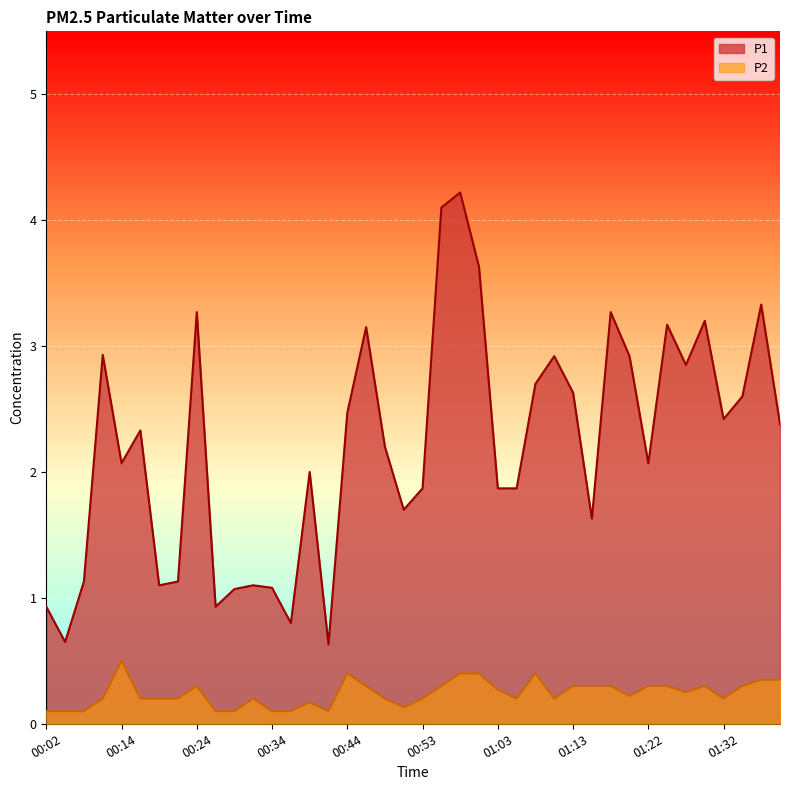

How many distinct data groups are displayed?

2